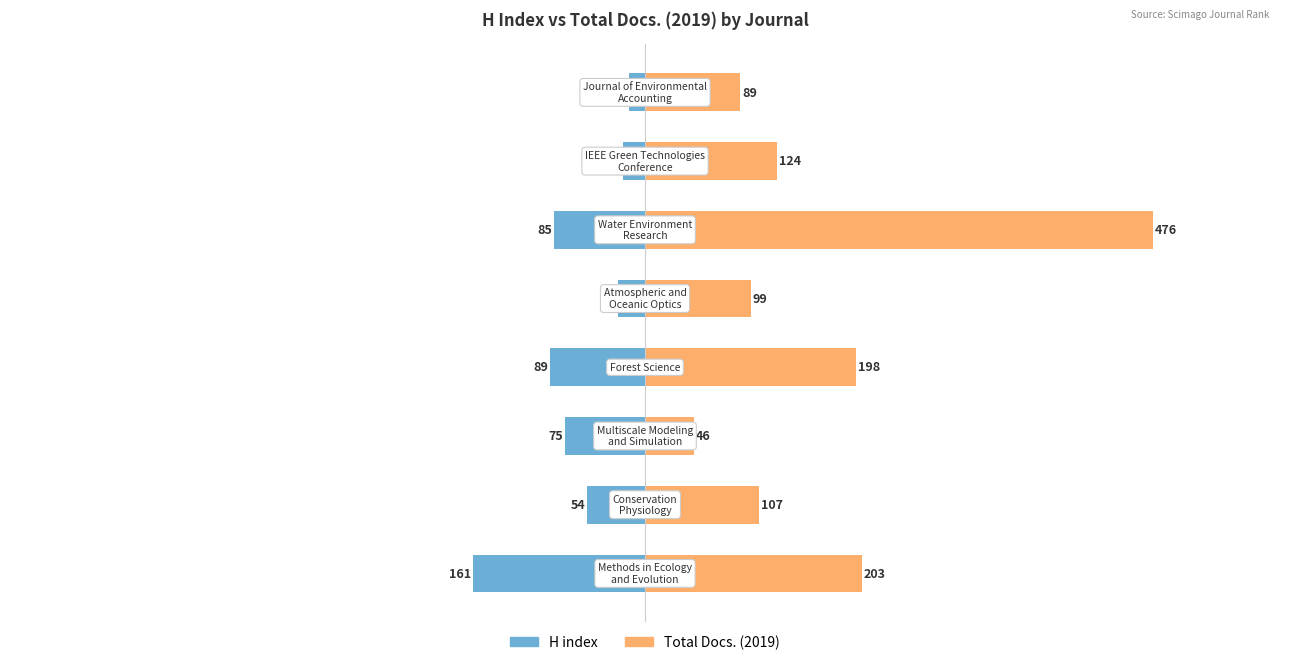

How many values in the H index series are below -54?

4